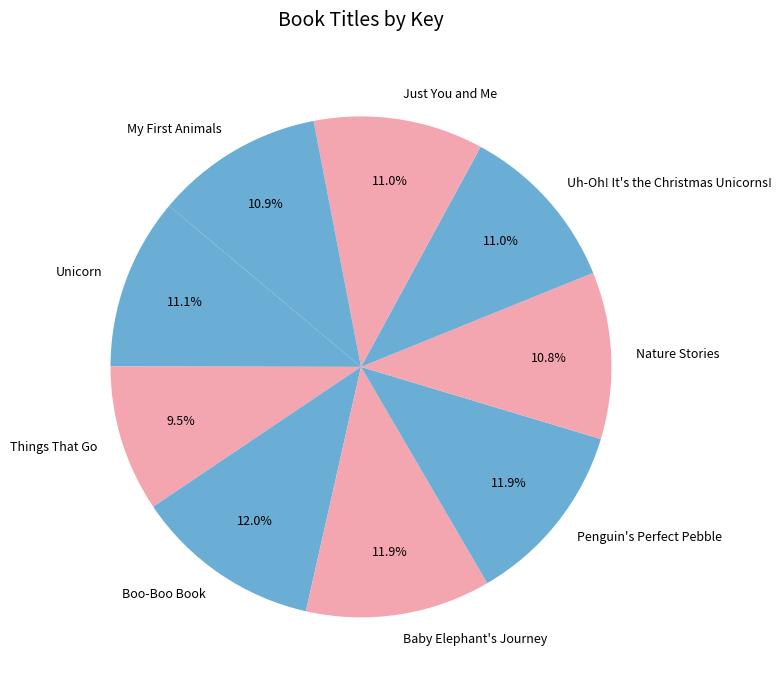

Count the number of slices in the pie.

9